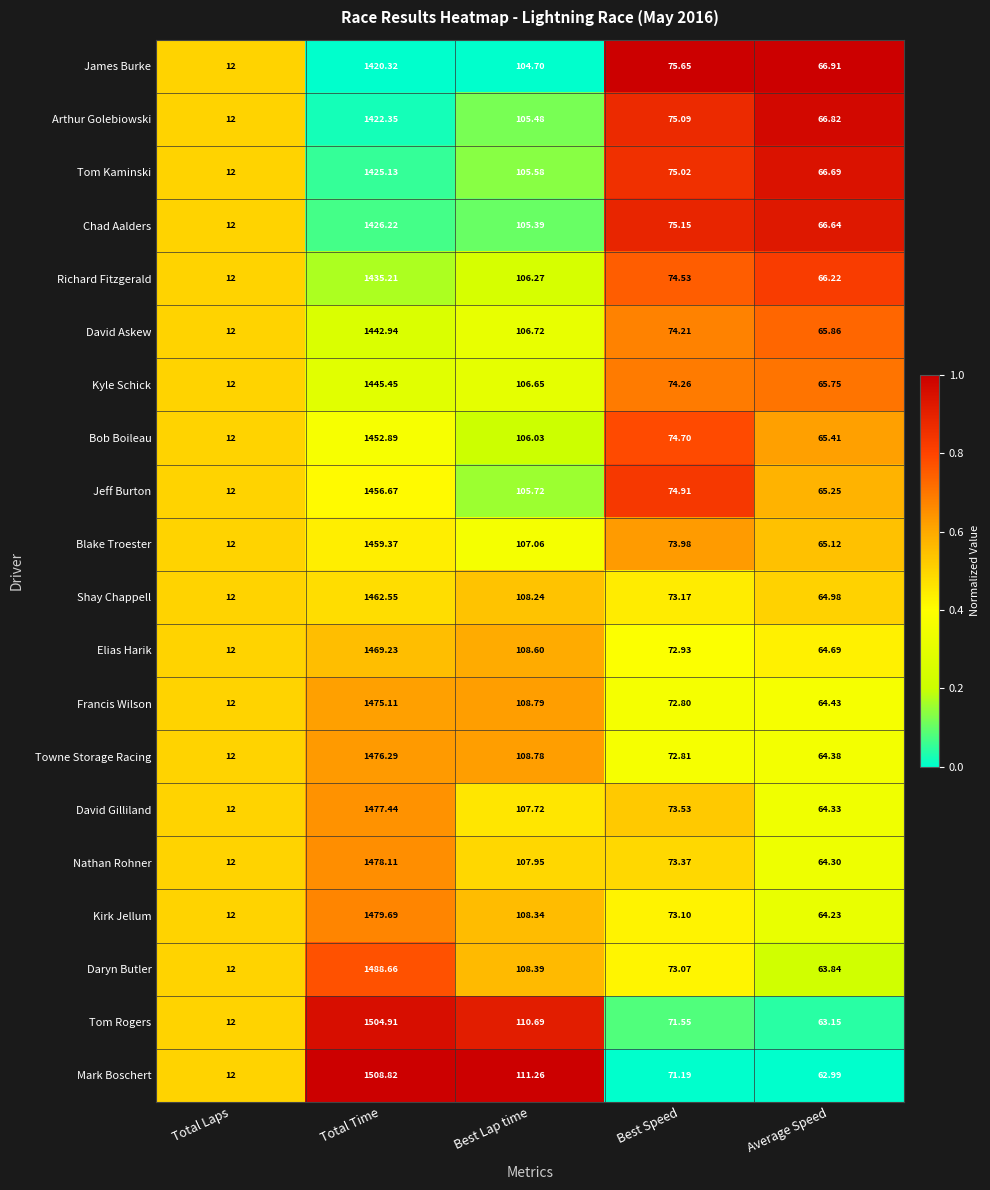

At which category is the sum across all series the highest?

Total Time